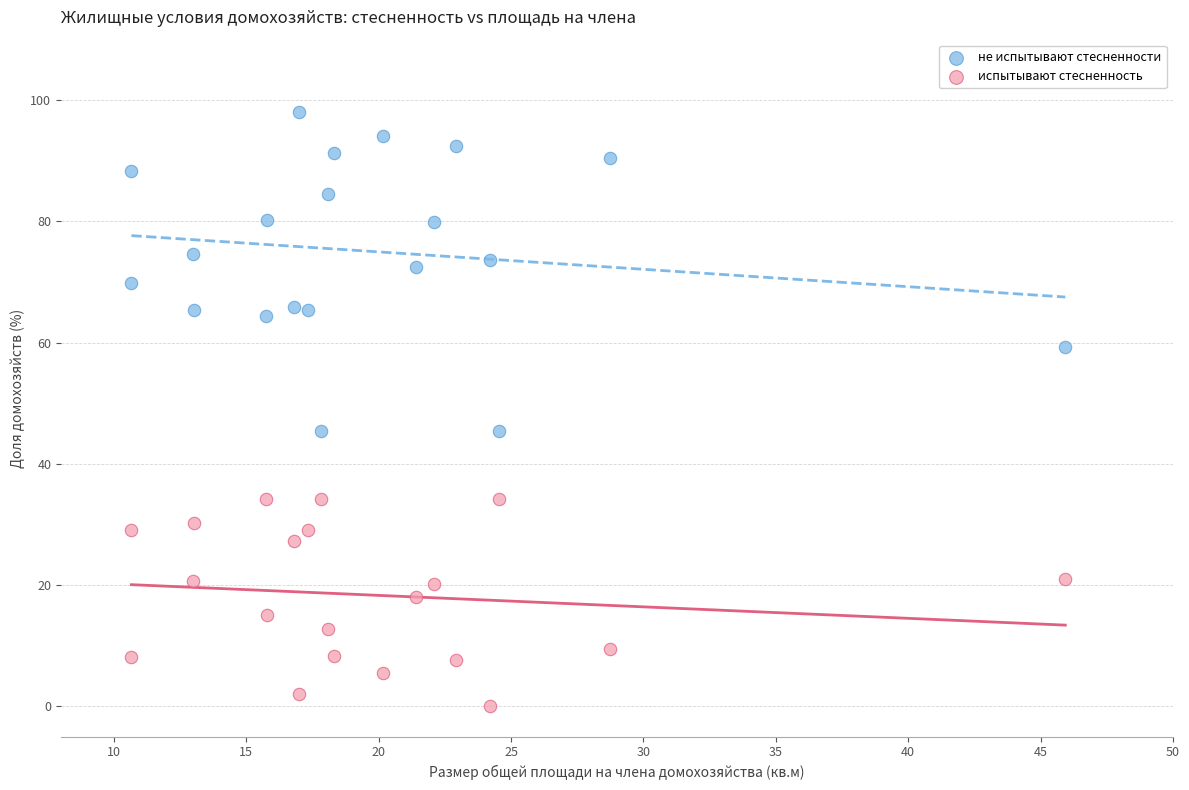

What is the X range (max minus min) for the scatter plot?

35.3